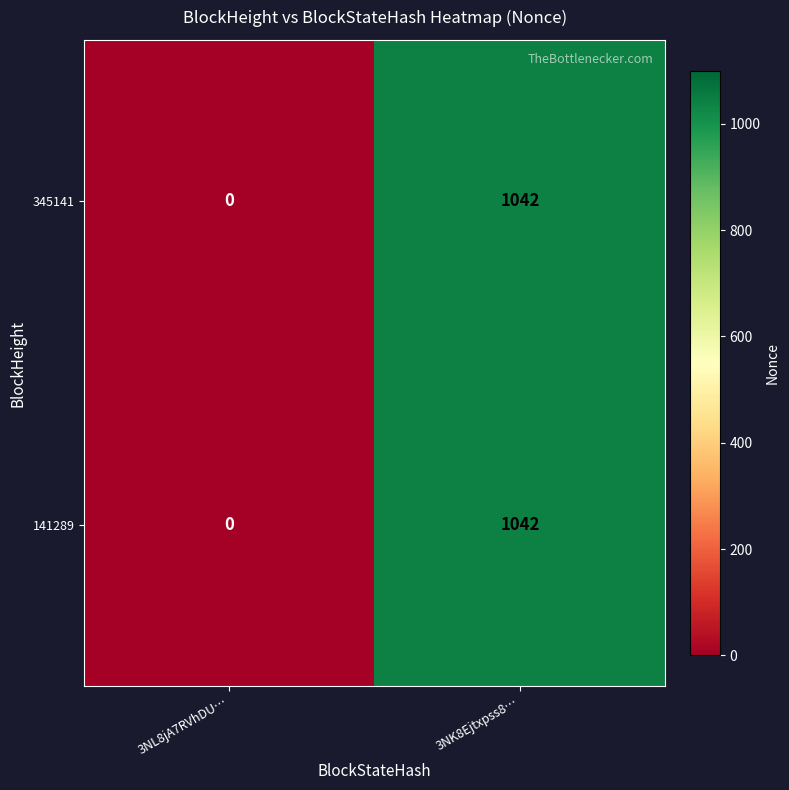

What is the total value across all series at 3NK8Ejtxpss8…?

2084